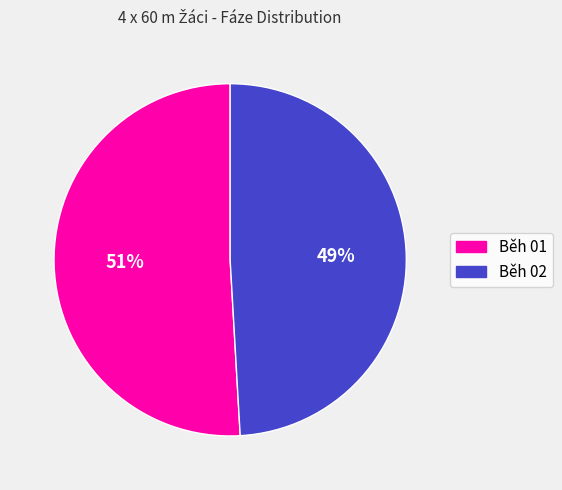

Which slice is the largest?

Běh 01